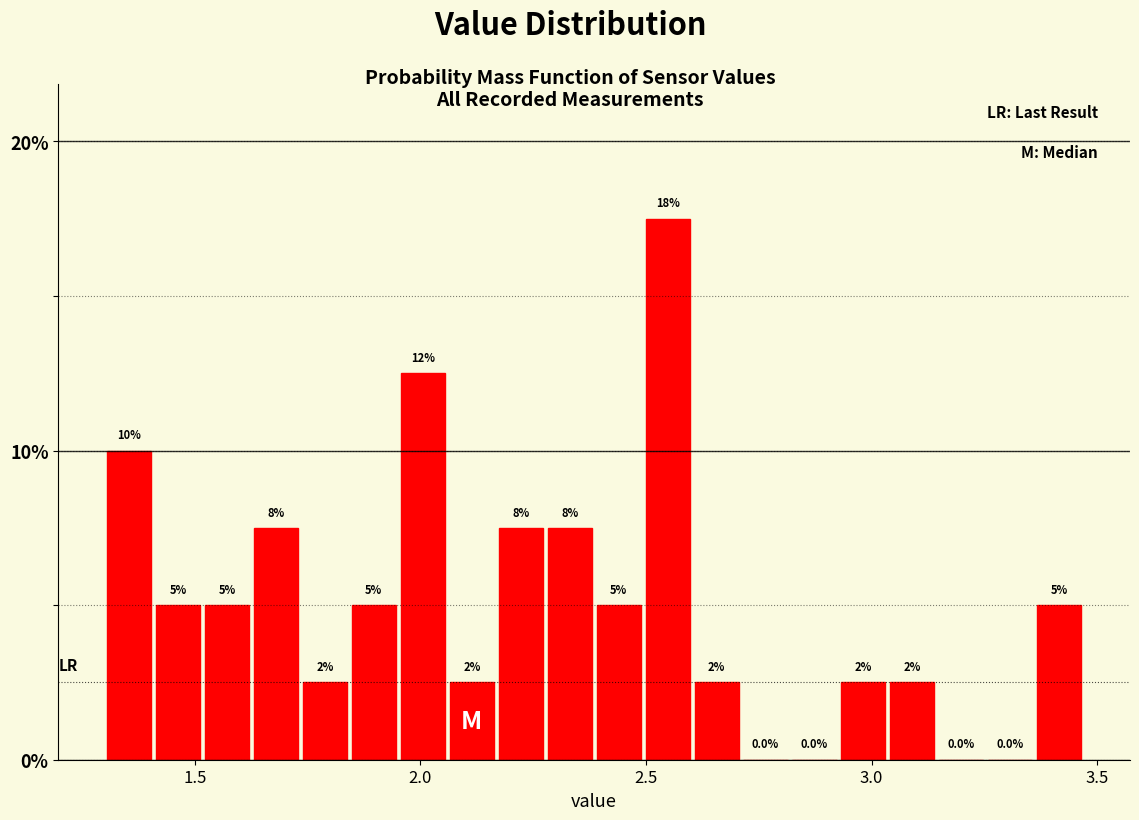

Around what value on the x-axis is the tallest bar? Give the approximate position of its centre, as read against the axis.

2.55